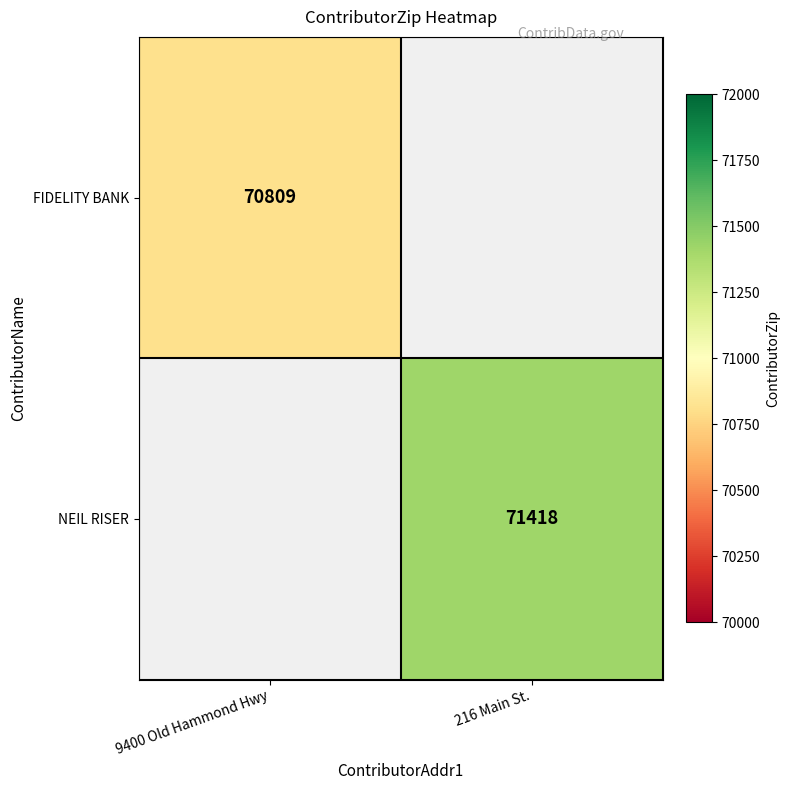

True or false: FIDELITY BANK has a value of 70809 at 9400 Old Hammond Hwy.

True